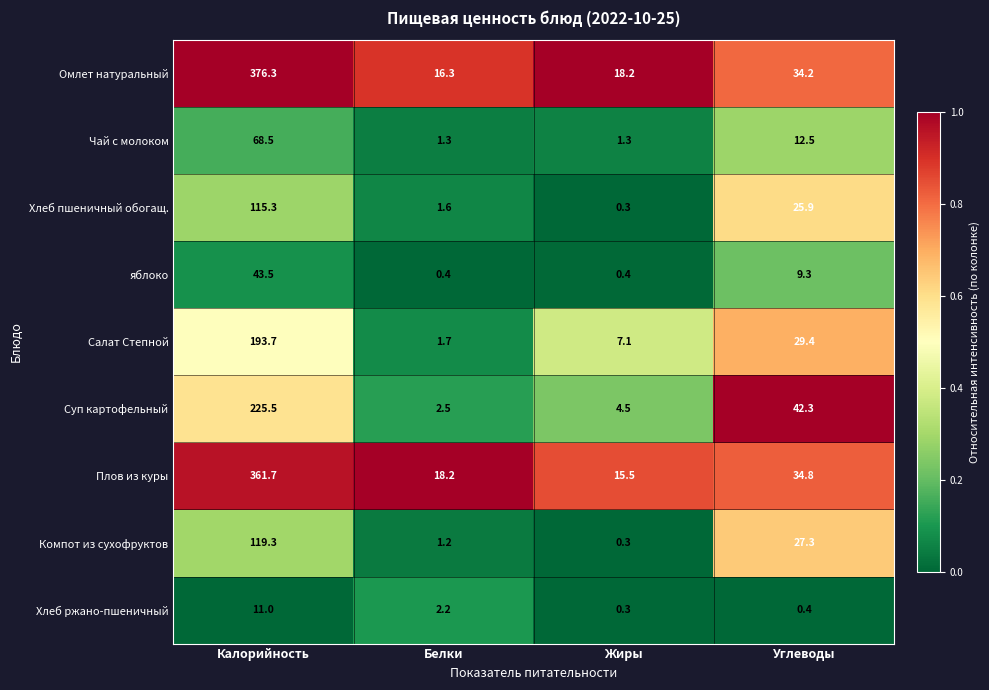

What is the spread (max minus min) of values at Калорийность?

365.3